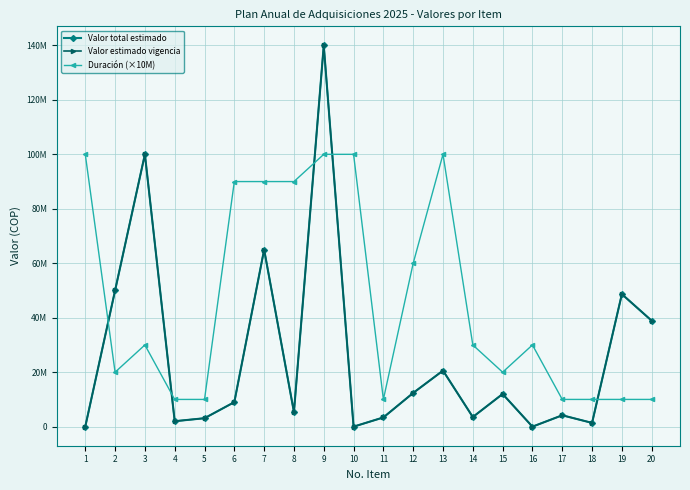

Does the chart display data point markers on the line(s)?

Yes